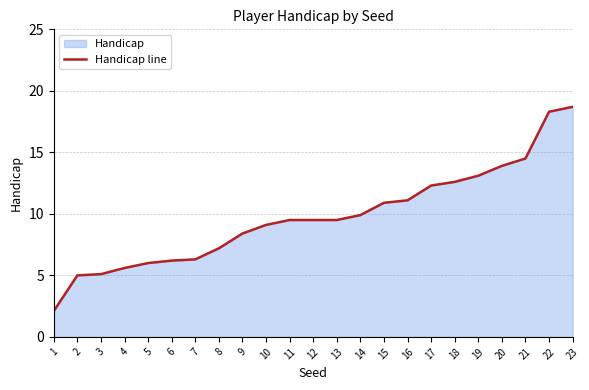

True or false: the data has more than 2 interior local peaks.

False